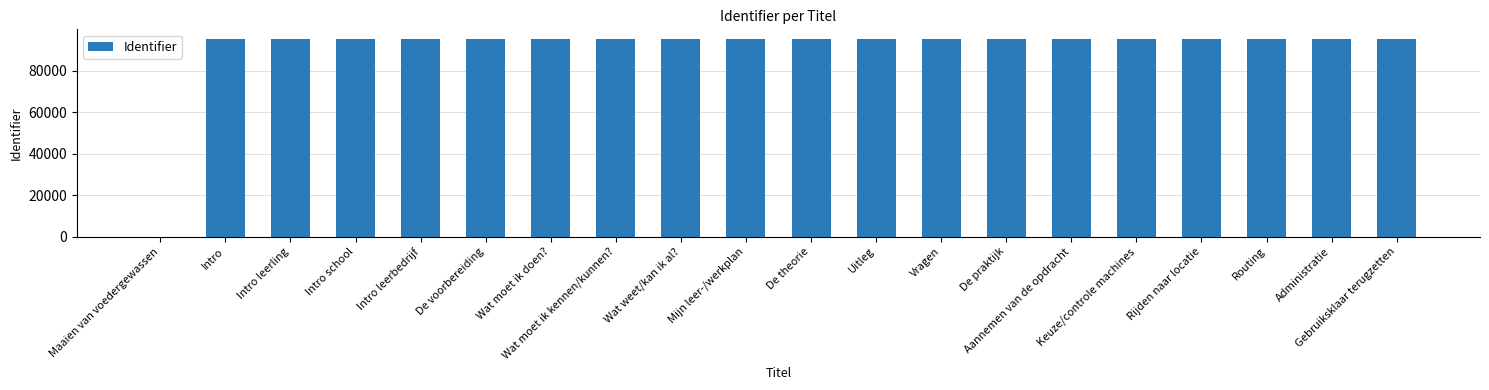

What is the maximum value shown in the chart?

95207